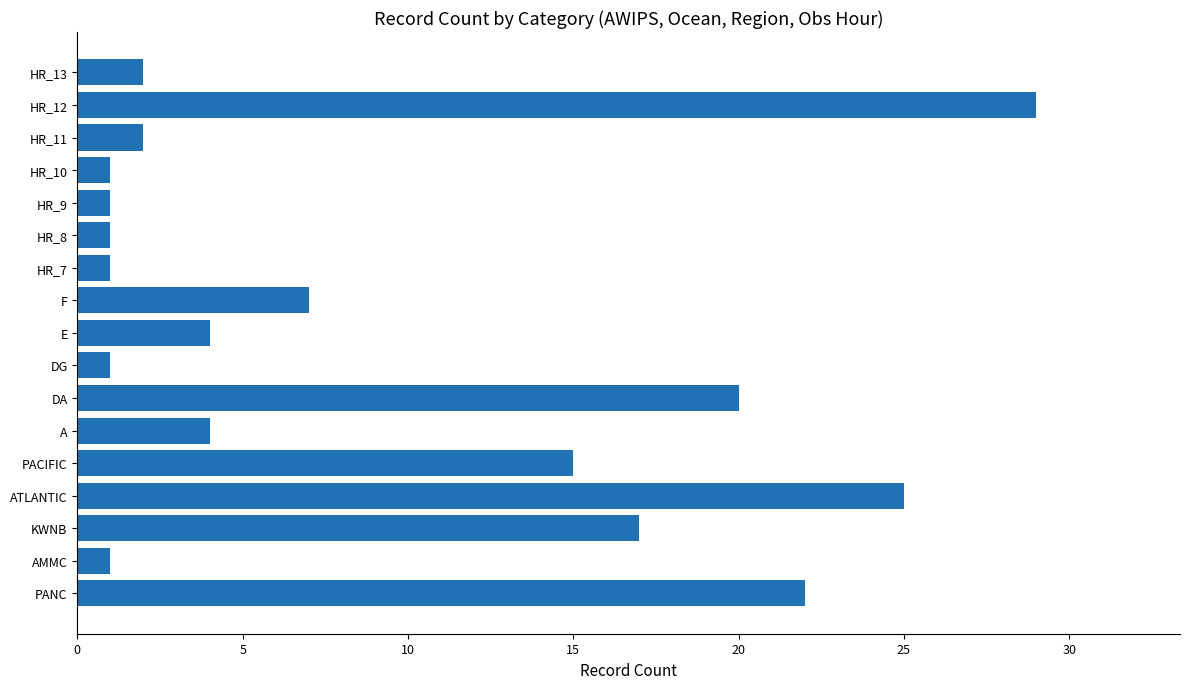

How many categories are shown in the chart?

17